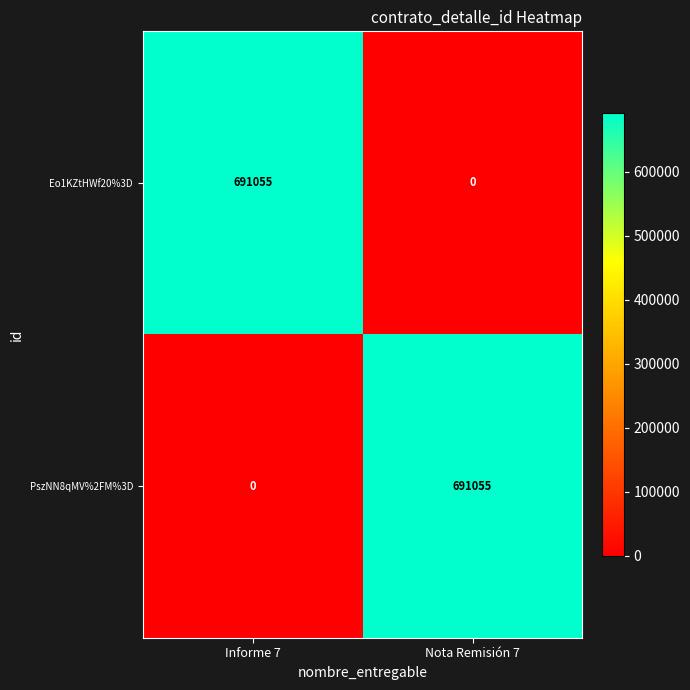

Is it true that PszNN8qMV%2FM%3D equals 0 at Informe 7?

True